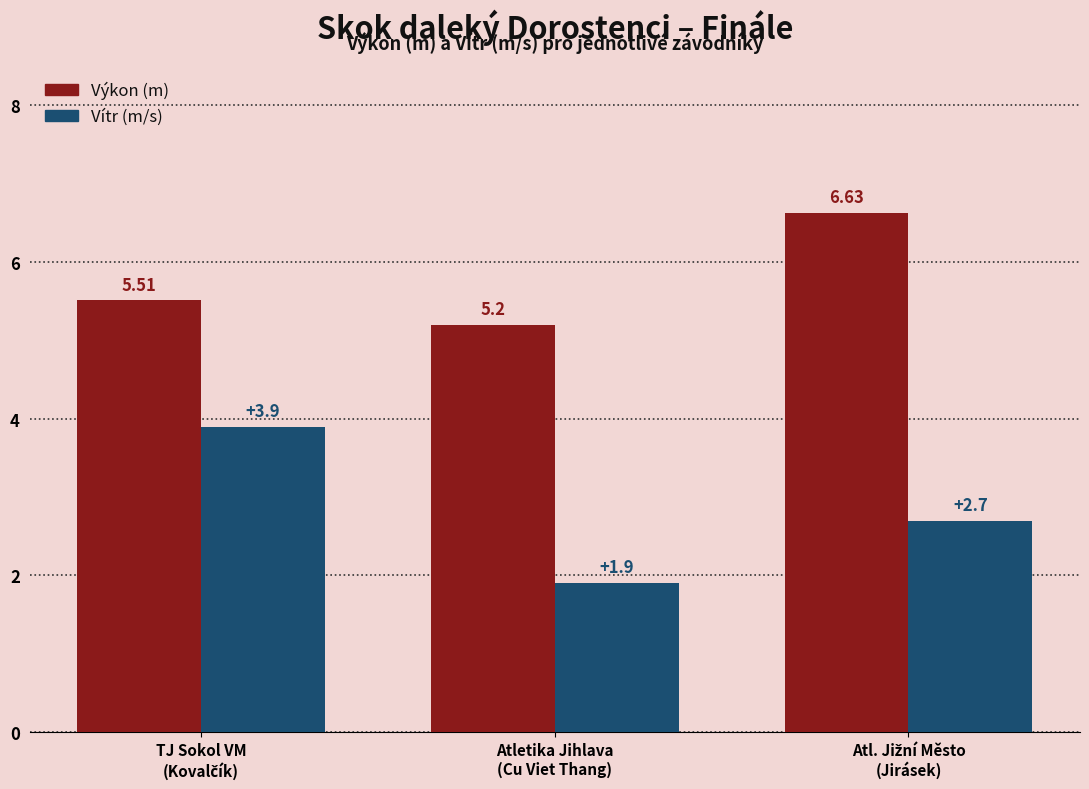

What is the difference between the second highest and minimum values in the Vítr (m/s) series?

0.8